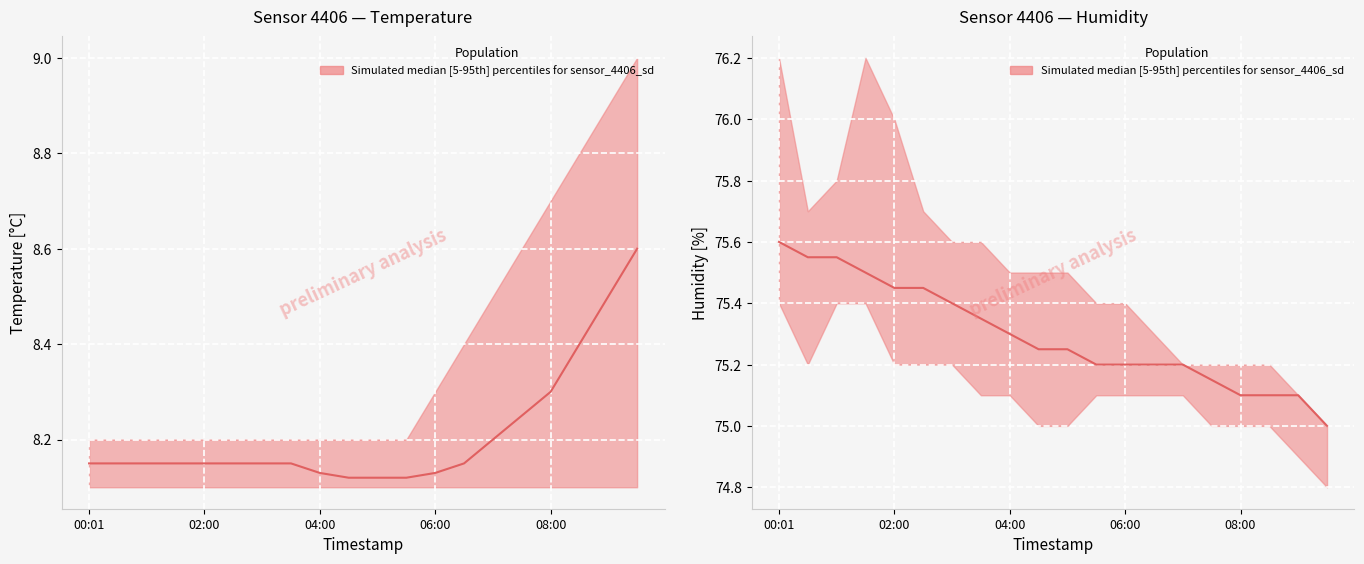

Rank the series at 00:30 from highest to lowest value.

humidity_upper, humidity_median, humidity_lower, temperature_upper, temperature_median, temperature_lower